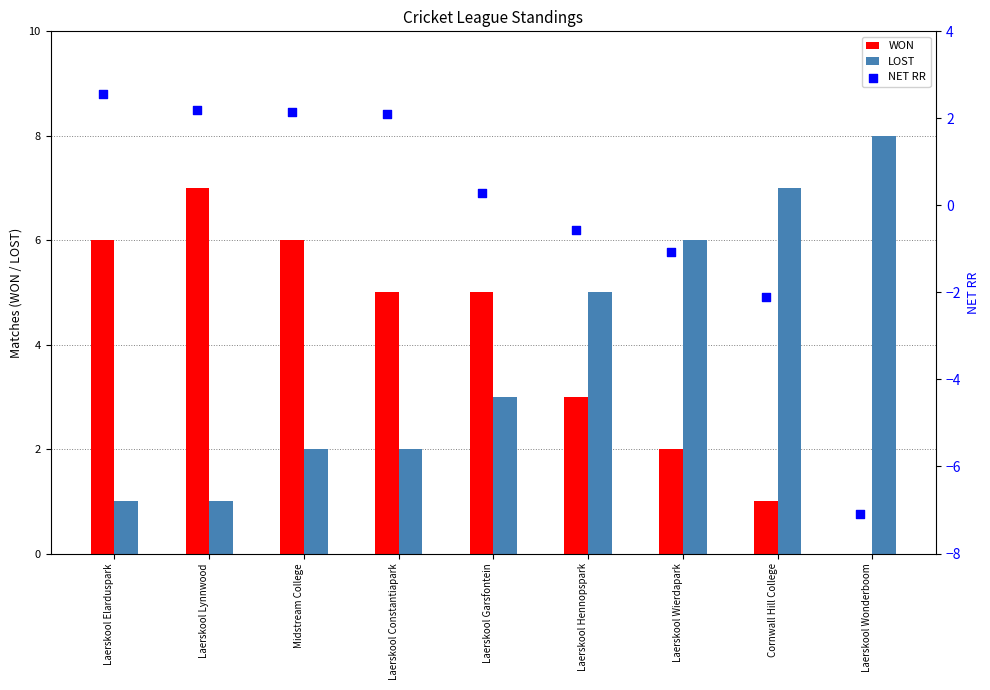

Which series has the largest Y range (max minus min)?

NET RR